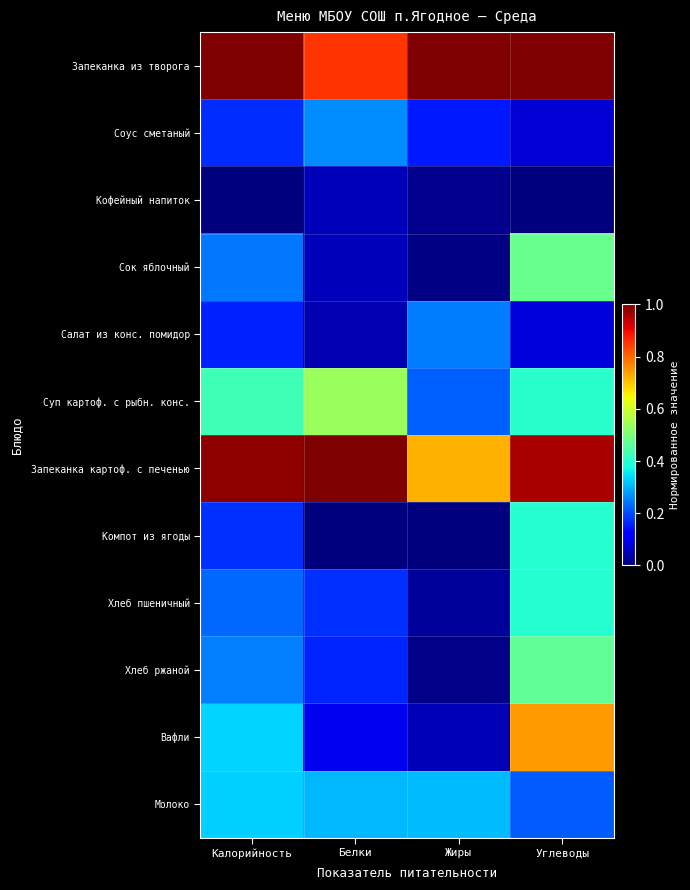

At Углеводы, list the series in order from smallest to largest.

Кофейный напиток, Соус сметаный, Салат из конс. помидор, Молоко, Компот из ягоды, Хлеб пшеничный, Суп картоф. с рыбн. конс., Хлеб ржаной, Сок яблочный, Вафли, Запеканка картоф. с печенью, Запеканка из творога